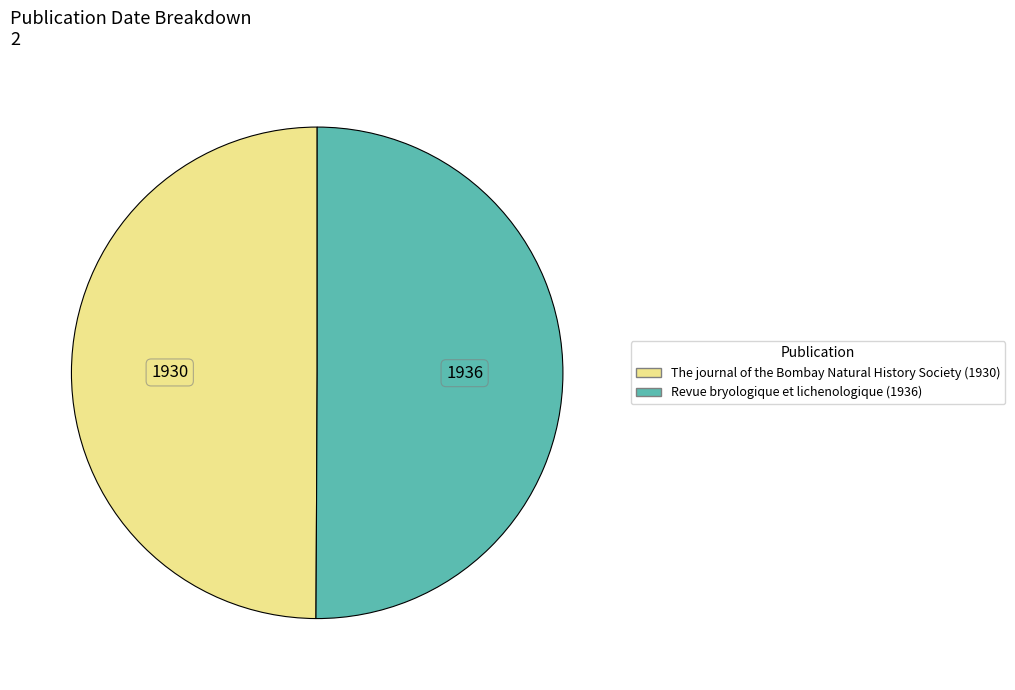

What is the ratio of the value at The journal of the Bombay Natural History Society (1930) to the value at Revue bryologique et lichenologique (1936)?

1.0